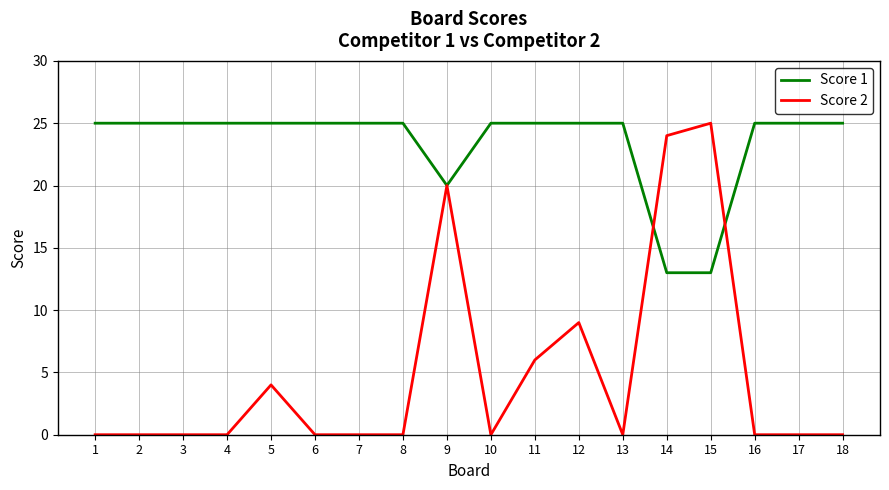

Rank the series by their average value, from highest to lowest.

Score 1, Score 2